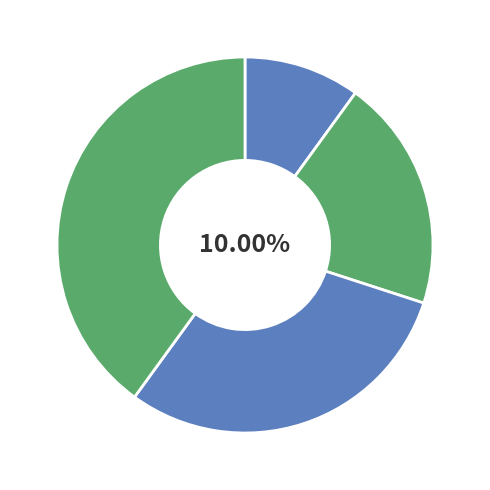

Is the sum of Спеціаліст другої категорії and Спеціаліст першої категорії greater than half?

No